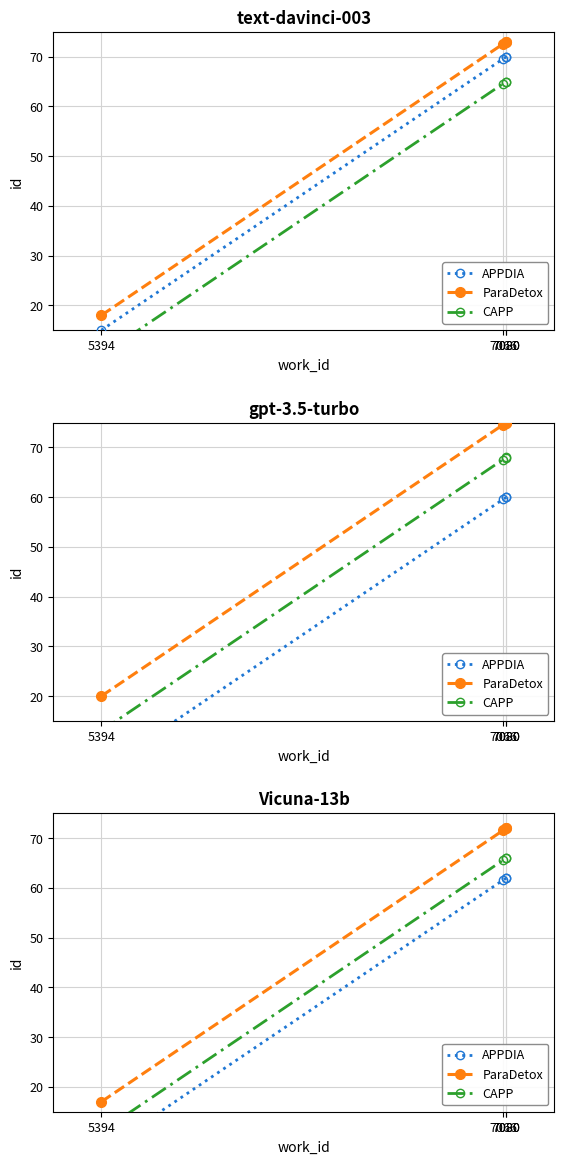

True or false: ParaDetox and APPDIA cross at least once.

False